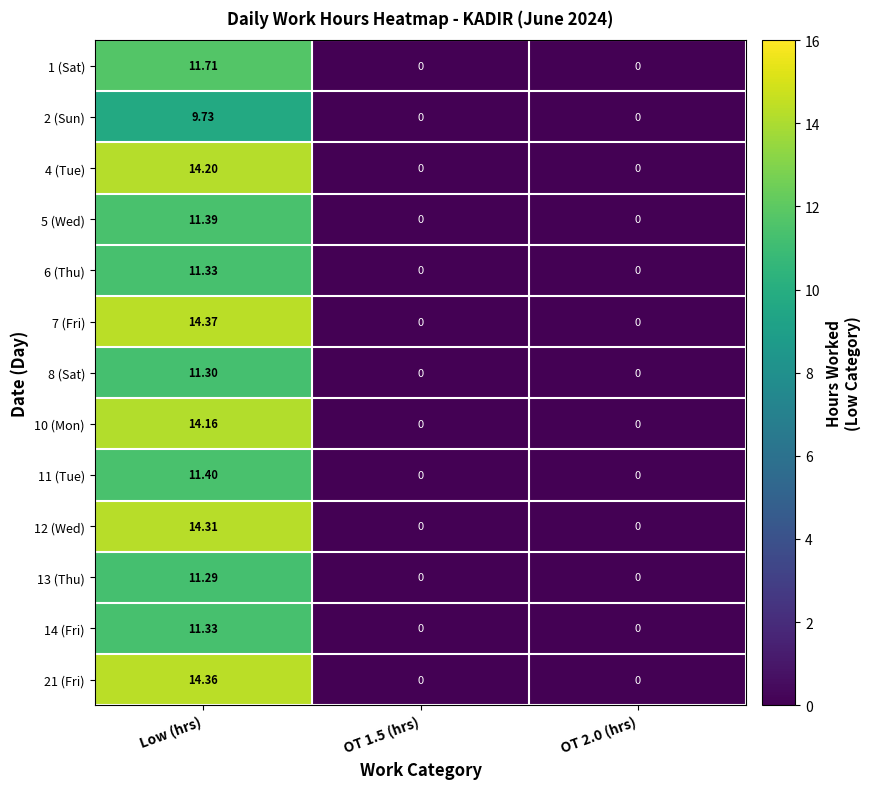

Which category has the highest value across all series?

Low (hrs)